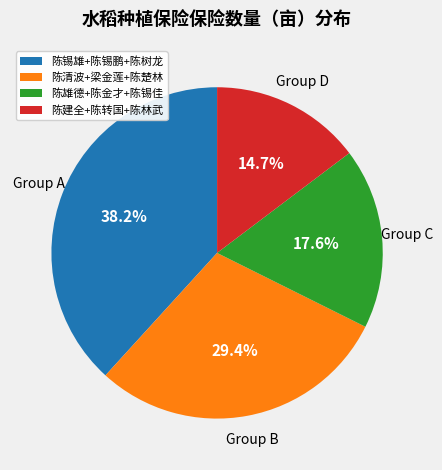

Which slice is the largest?

陈锡雄+陈锡鹏+陈树龙